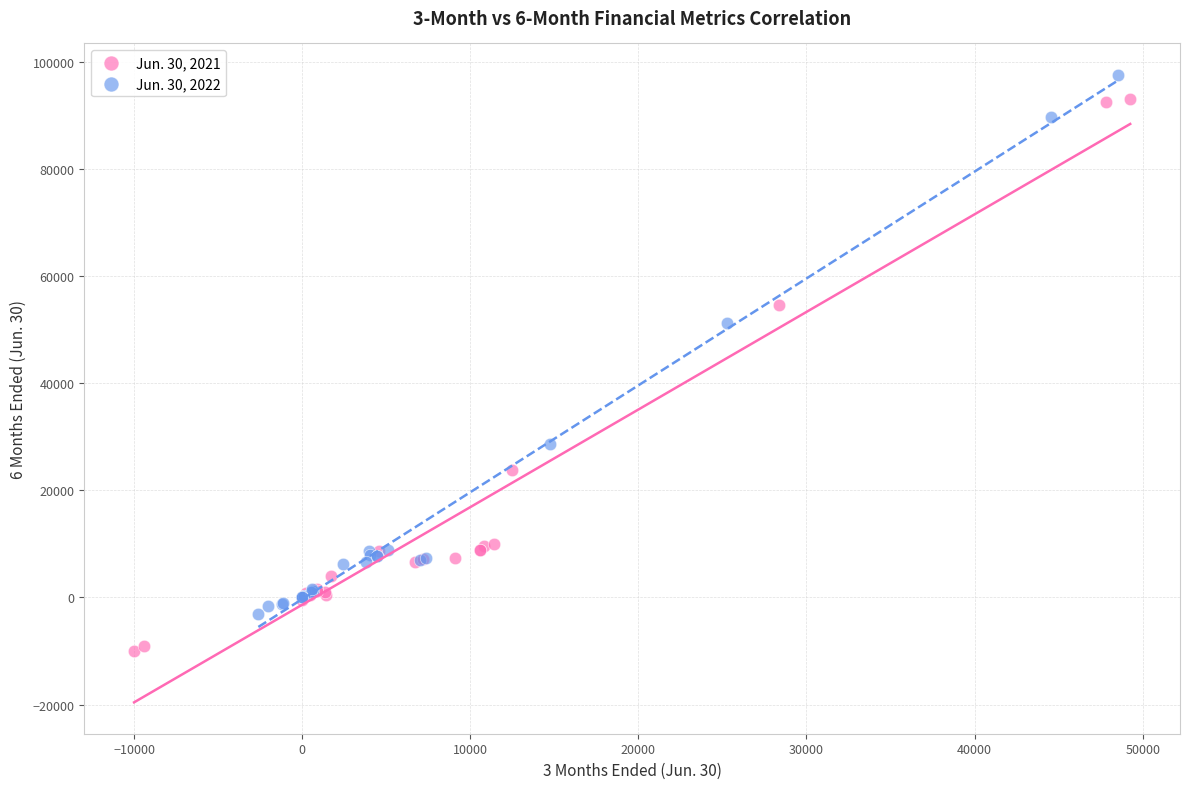

Which series reaches the minimum Y coordinate?

Jun. 30, 2021